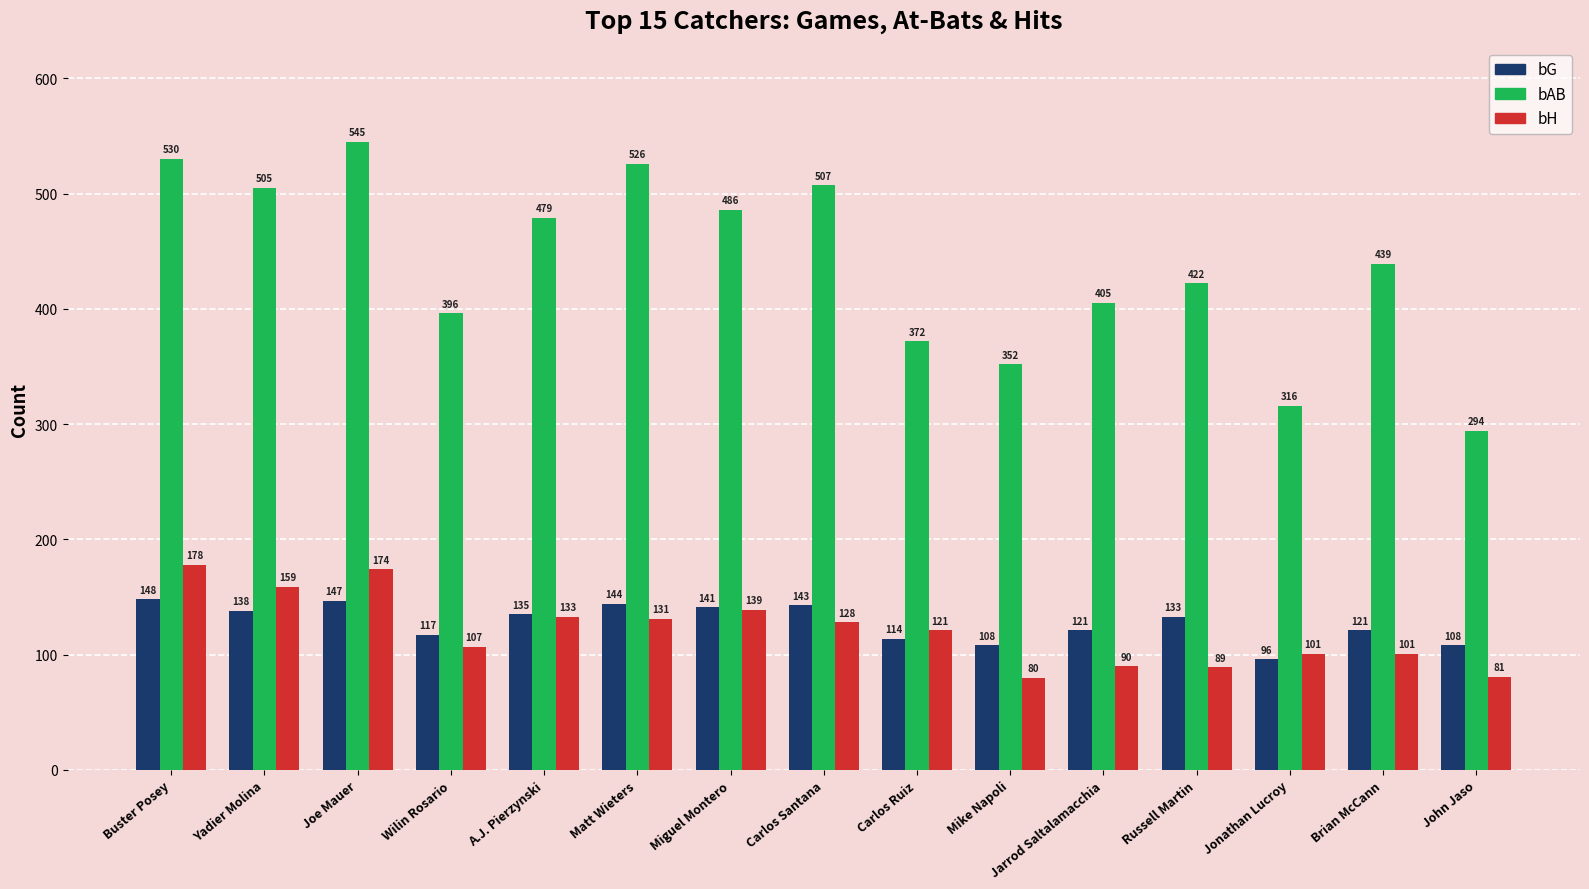

At how many categories does at least one series exceed 269?

15